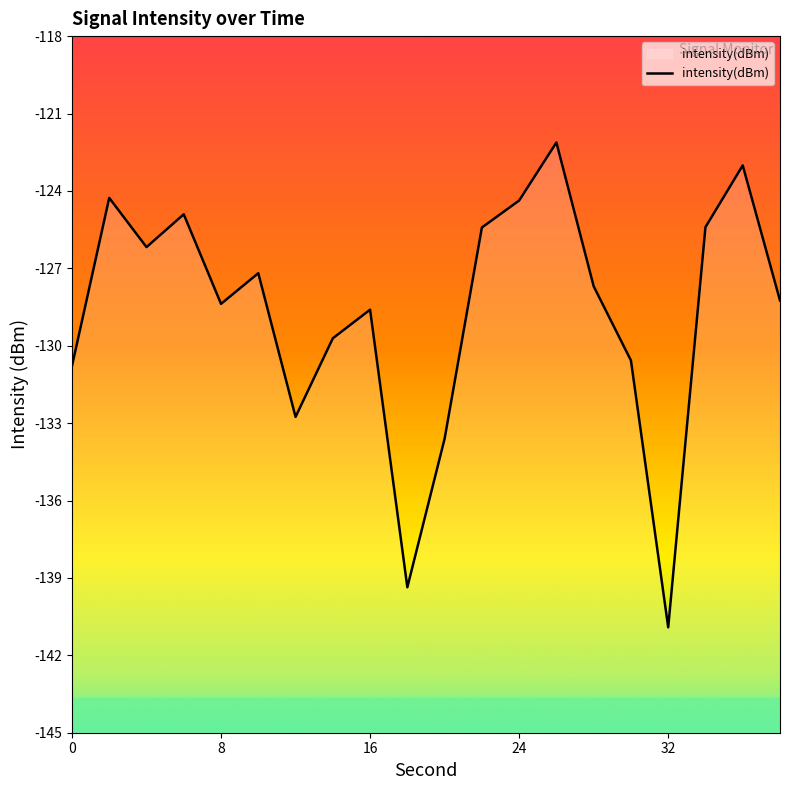

True or false: there are more than 1 points higher than both neighbors.

True